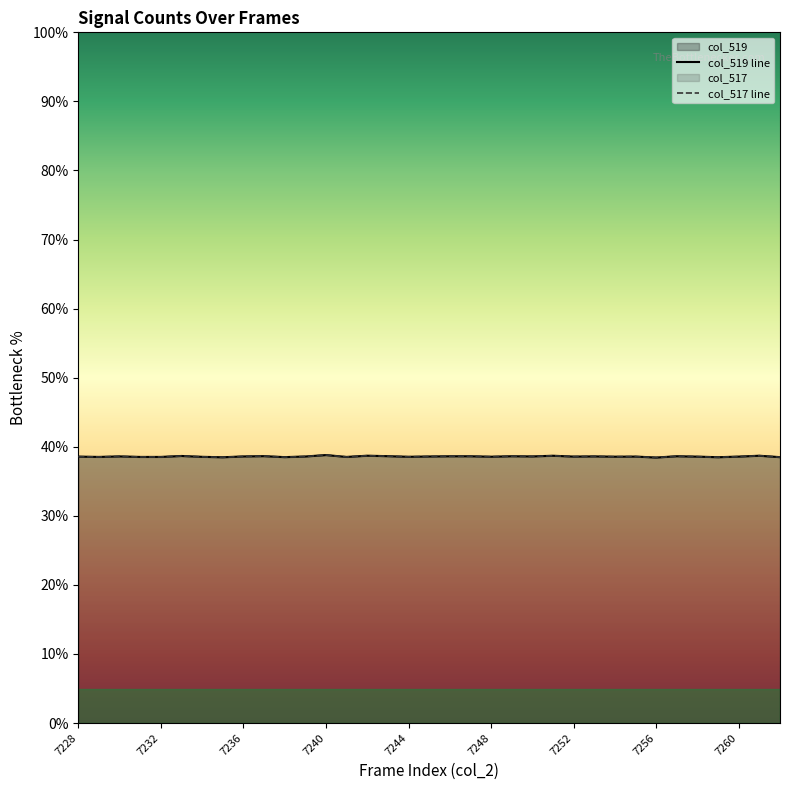

Reading left to right, transcribe all the data shown in this chart.

col_519 line: 38.6	38.5	38.6	38.5	38.5	38.7	38.5	38.5	38.6	38.6	38.5	38.6	38.8	38.5	38.7	38.6	38.6	38.6	38.6	38.6	38.6	38.6	38.6	38.7	38.6	38.6	38.6	38.6	38.4	38.6	38.6	38.5	38.6	38.7	38.5
col_517 line: 38.6	38.5	38.6	38.5	38.5	38.7	38.5	38.5	38.6	38.6	38.5	38.6	38.8	38.5	38.7	38.6	38.6	38.6	38.6	38.6	38.6	38.6	38.6	38.7	38.6	38.6	38.6	38.6	38.4	38.6	38.6	38.5	38.6	38.7	38.5